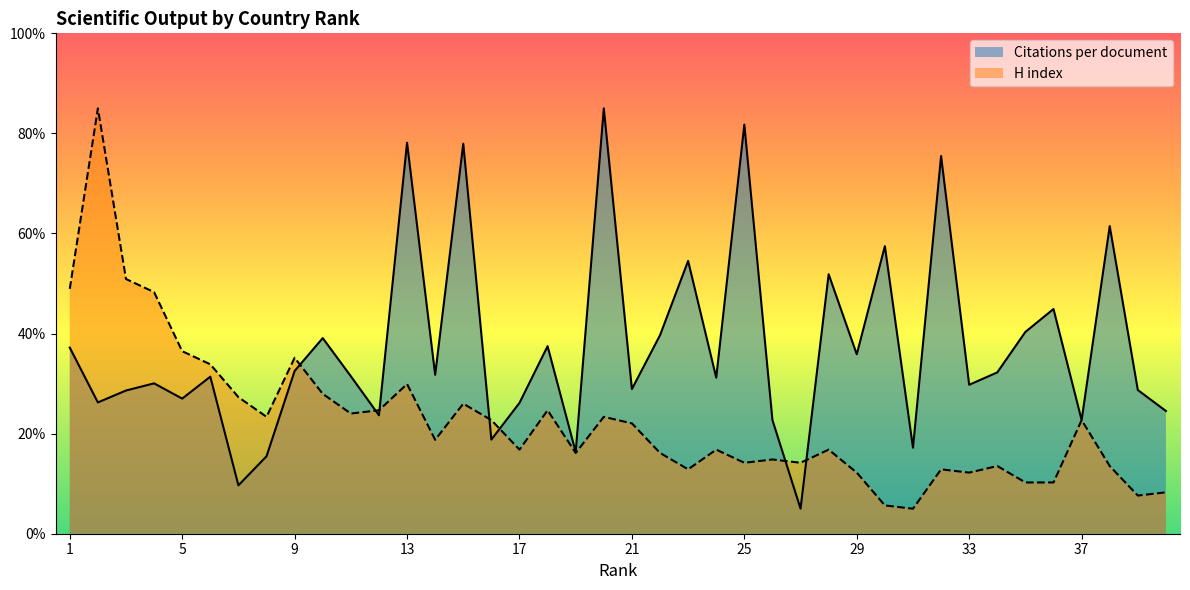

What is the sum of the H index values at 39 and 37?

30.3